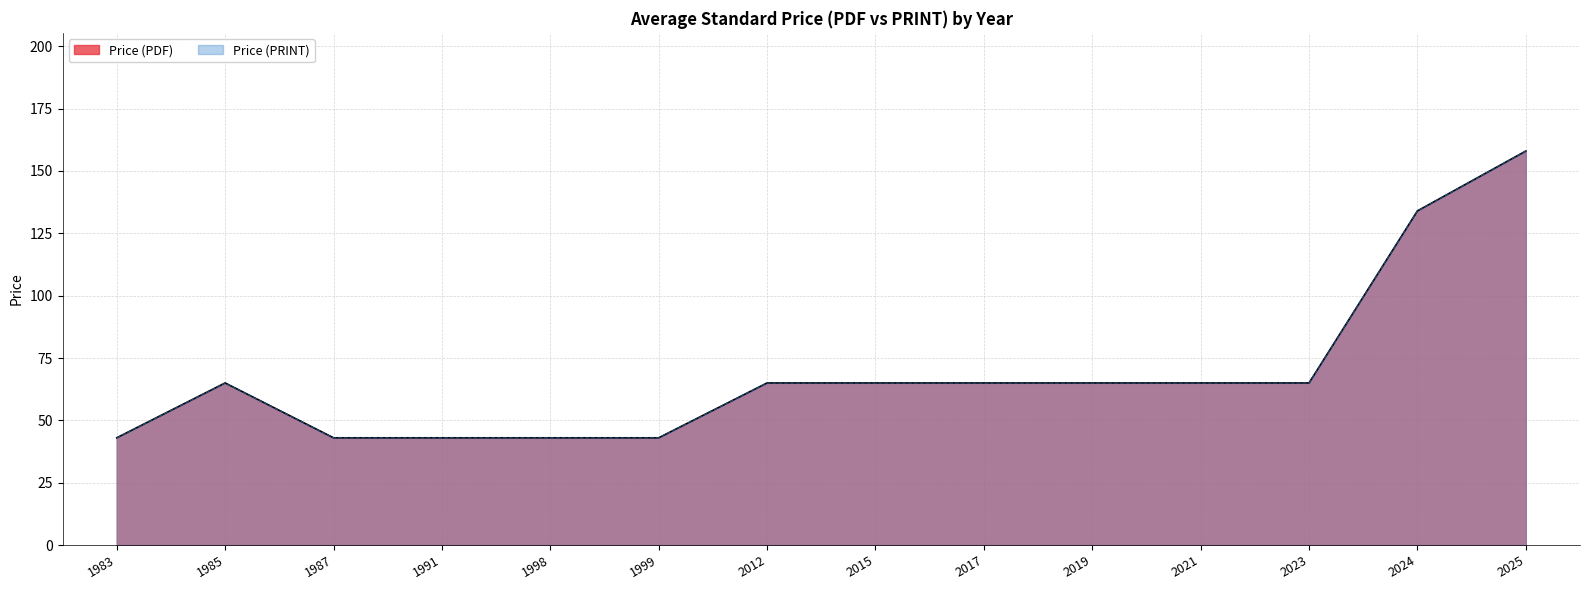

At which label does Price (PDF) first exceed 65?

2024